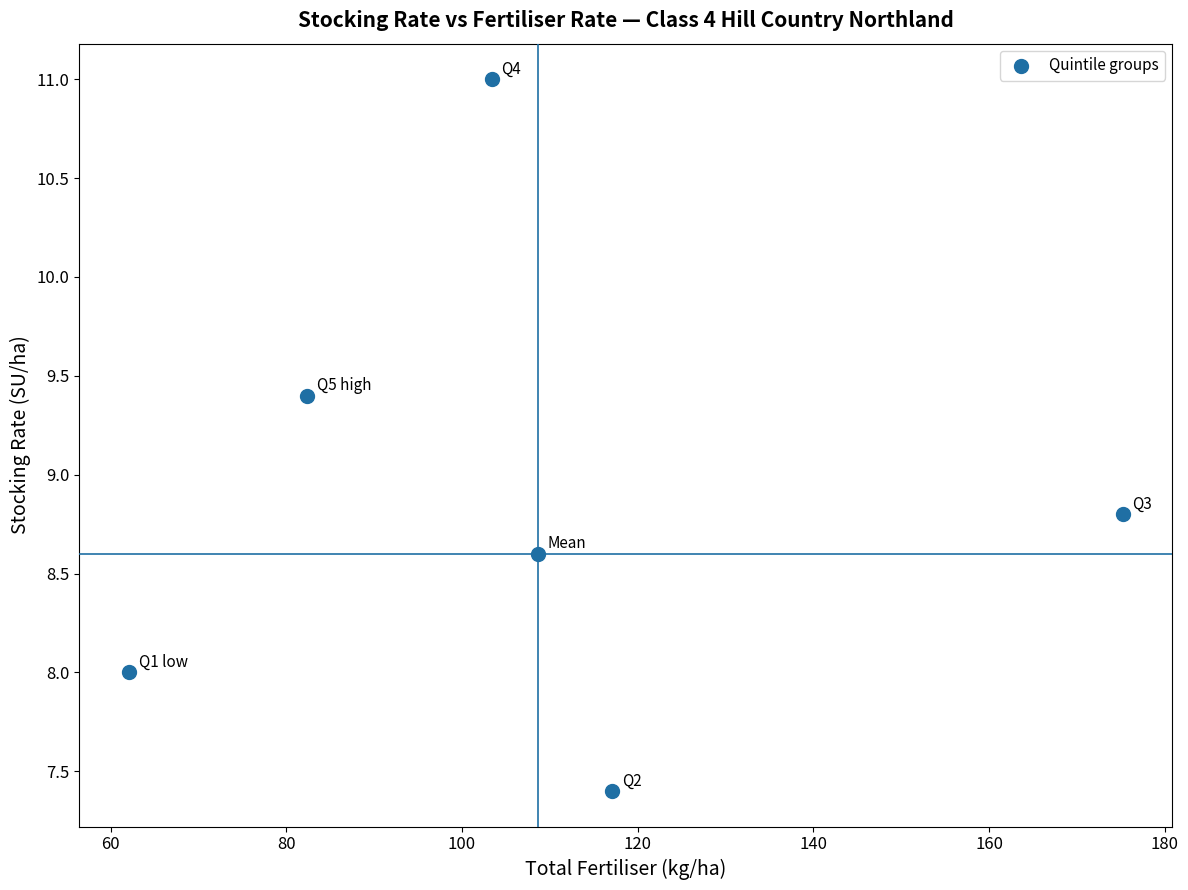

What is the range of X values (max minus min)?

113.1